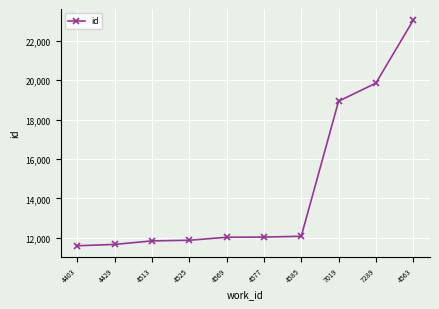

True or false: there are more than 2 points higher than both neighbors.

False